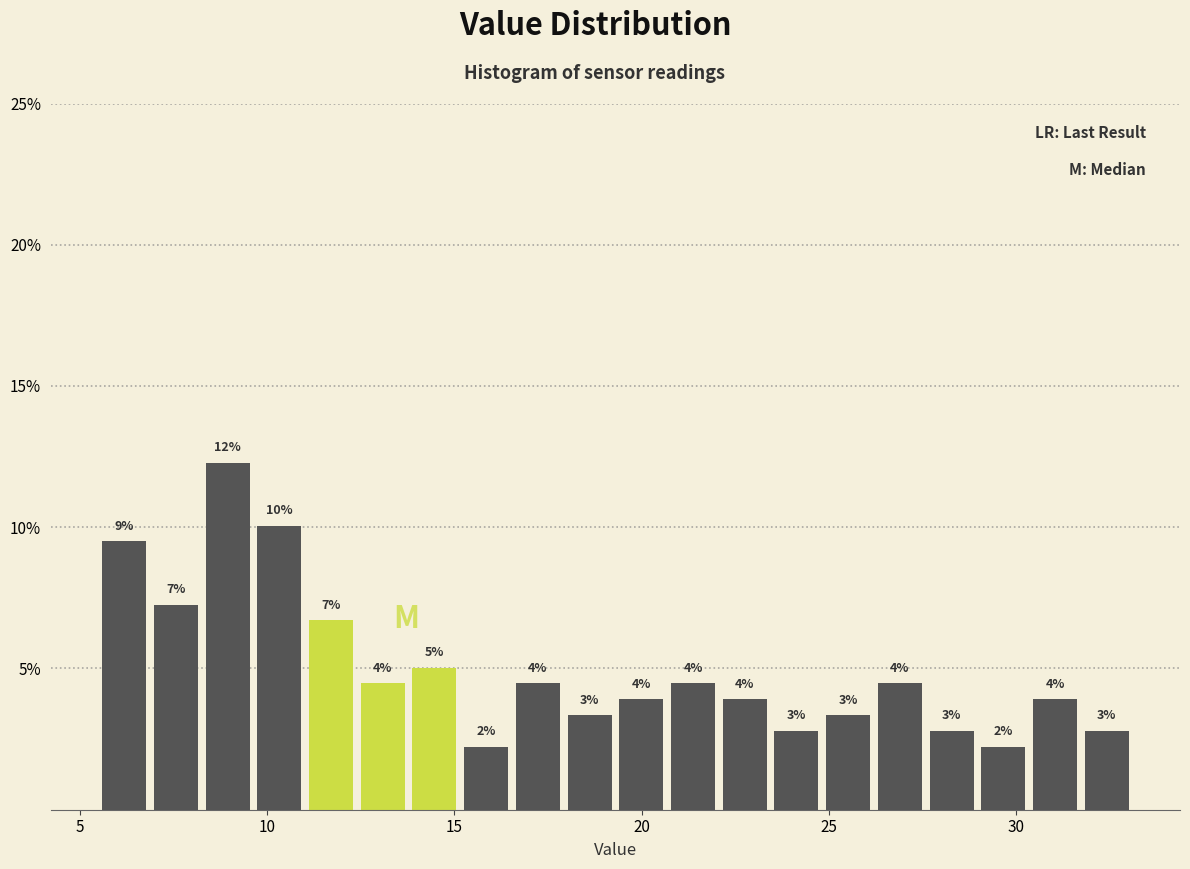

Around what value on the x-axis is the tallest bar? Give the approximate position of its centre, as read against the axis.

9.0